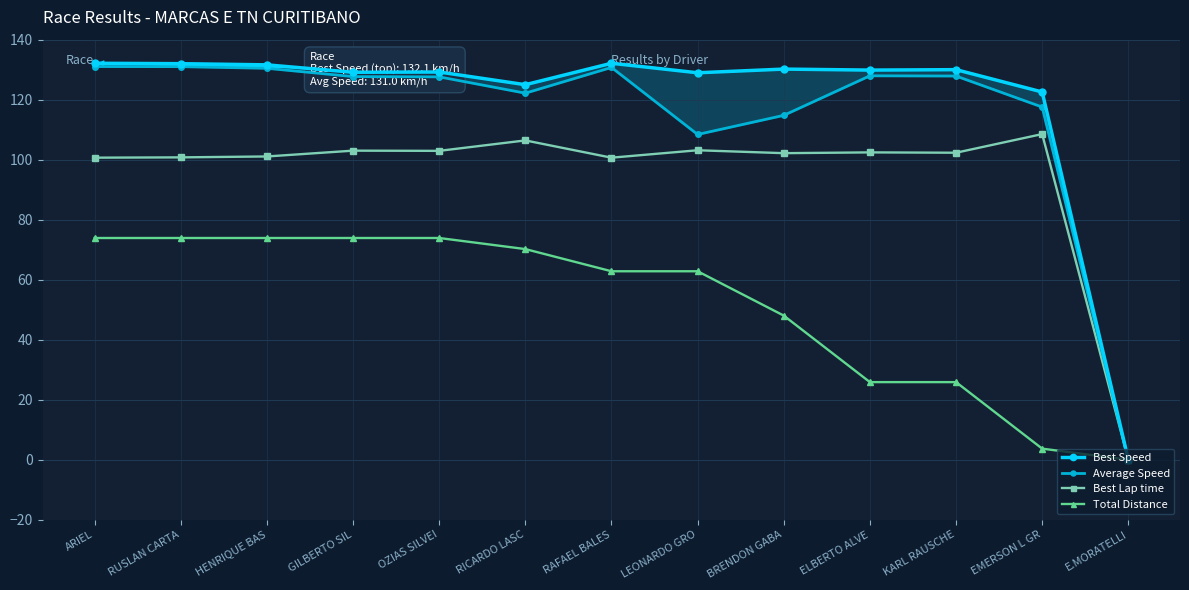

Which series has the largest total across all categories?

Best Speed